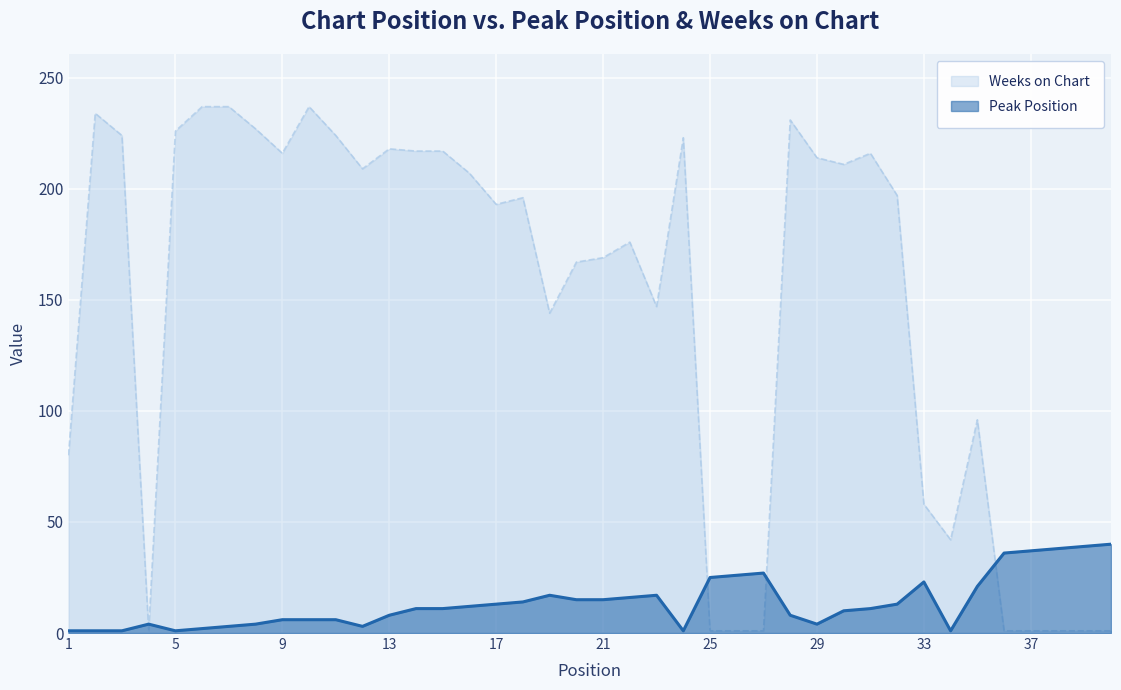

List the series in order of their overall mean, highest first.

Weeks on Chart, Peak Position